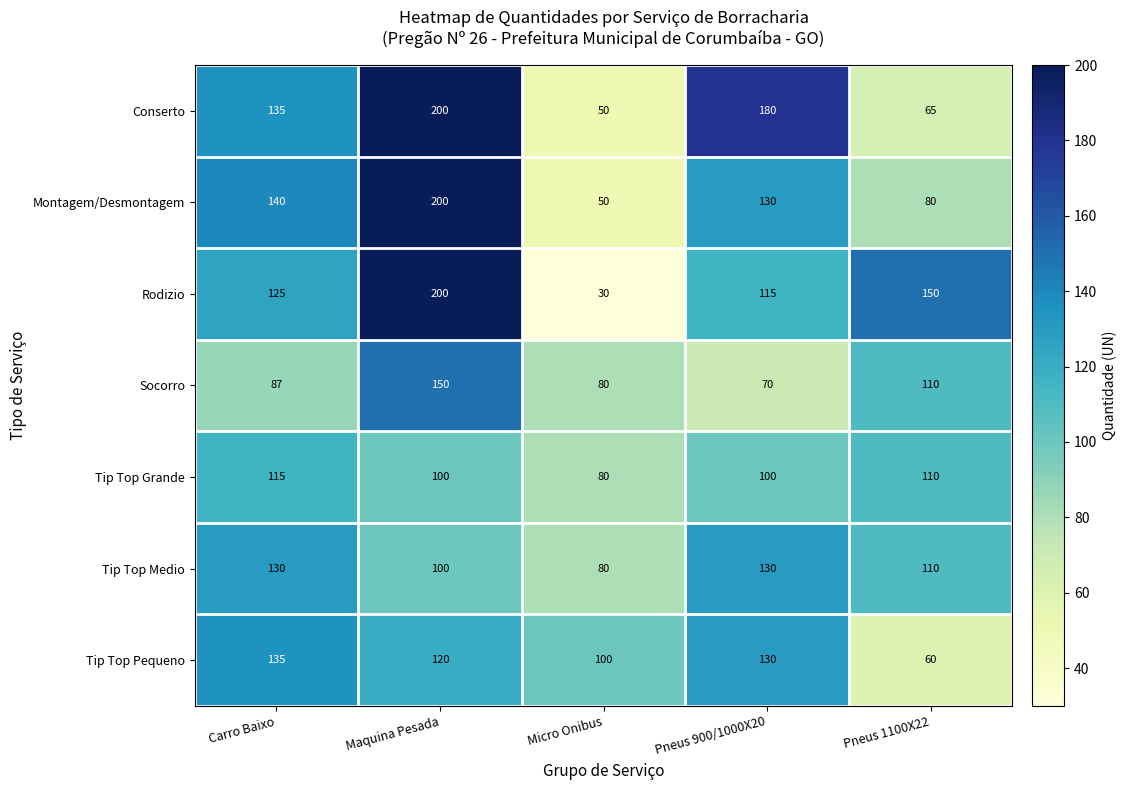

At how many categories does at least one series exceed 170?

2